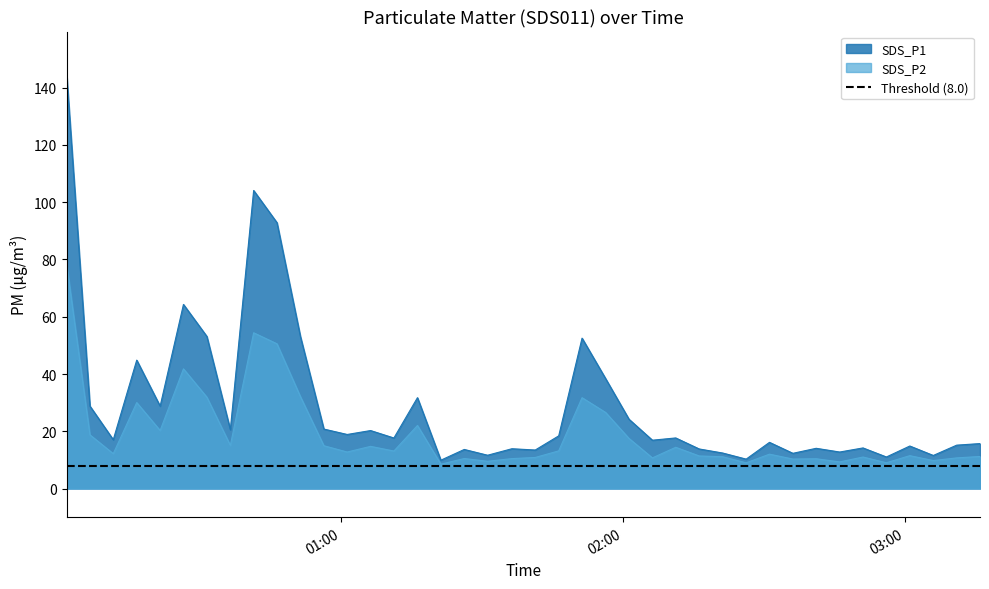

What is the highest value of the SDS_P2 series?

78.6